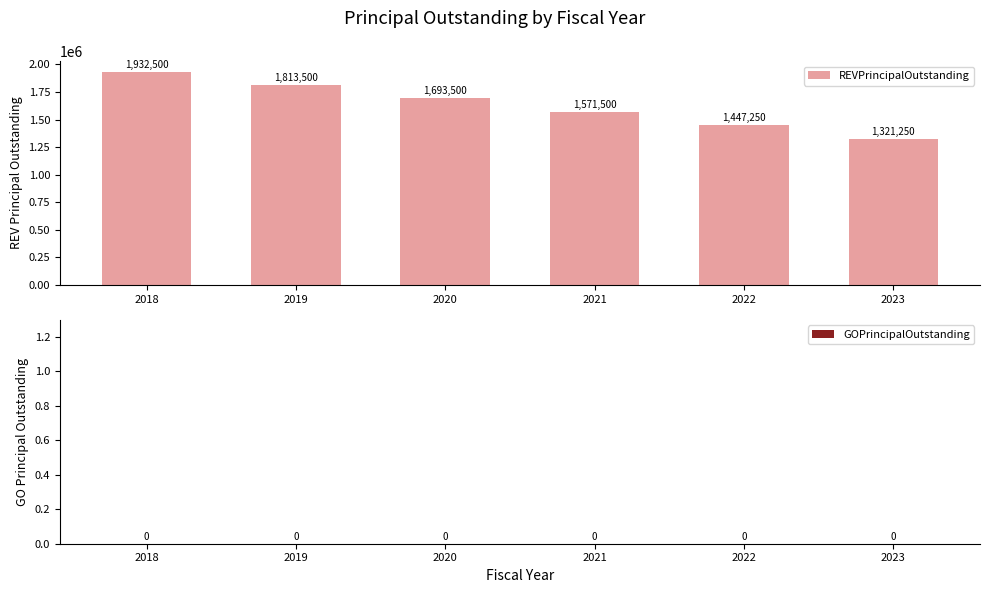

At which category does the chart reach its peak across all series?

2018